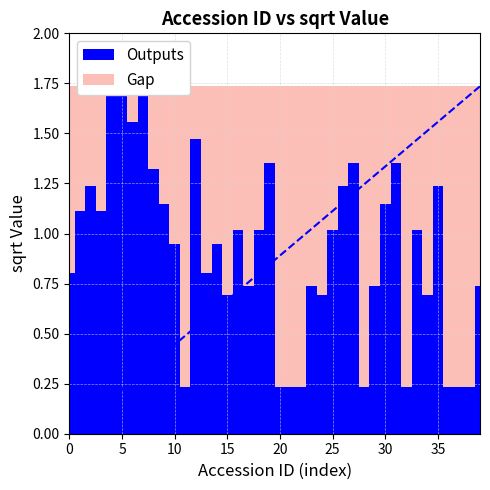

Reading left to right, transcribe all the data shown in this chart.

159=0.8	265=1.1	403=1.2	763=1.1	765=1.7	766=1.7	768=1.6	772=1.7	801=1.3	915=1.1	932=0.9	1552=0.2	1890=1.5	1954=0.8	2317=0.9	4958=0.7	5151=1.0	5165=0.7	5349=1.0	5353=1.4	5486=0.2	5577=0.2	5741=0.2	5768=0.7	5772=0.7	5779=1.0	5784=1.2	5800=1.4	5811=0.2	5856=0.7	6008=1.1	6025=1.4	6040=0.2	6042=1.0	6073=0.7	6074=1.2	6085=0.2	6090=0.2	6092=0.2	6094=0.7